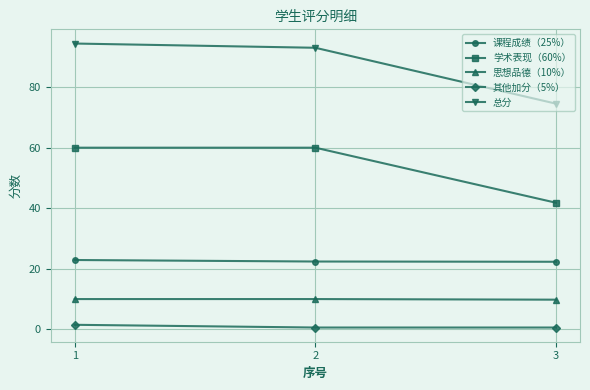

List the series in order of their peak value, highest first.

总分, 学术表现（60%）, 课程成绩（25%）, 思想品德（10%）, 其他加分（5%）